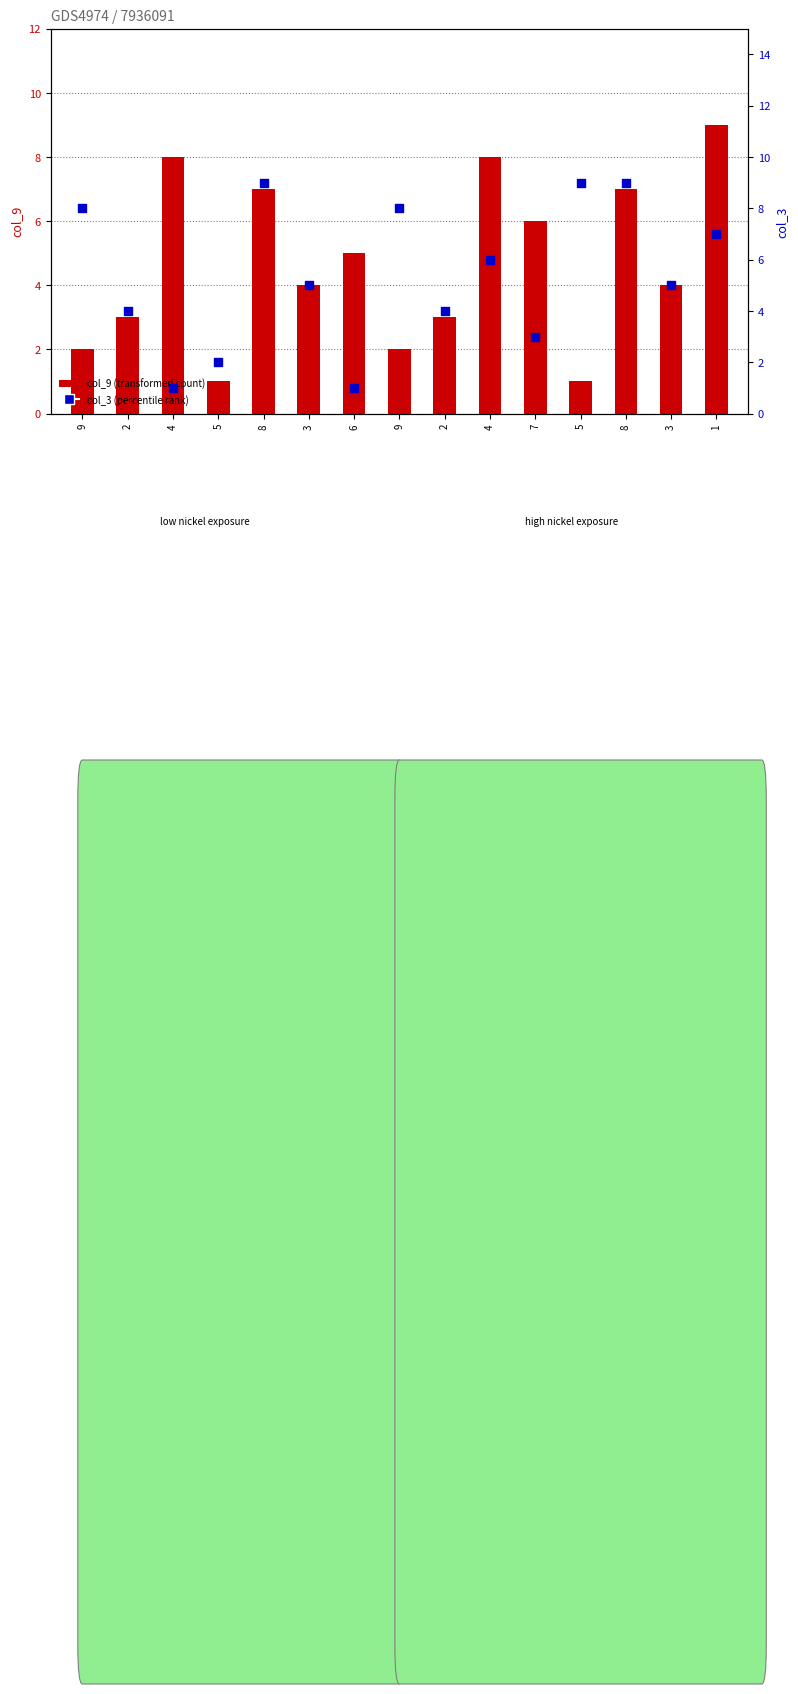

Which series reaches the maximum Y coordinate?

col_9 (transformed count)